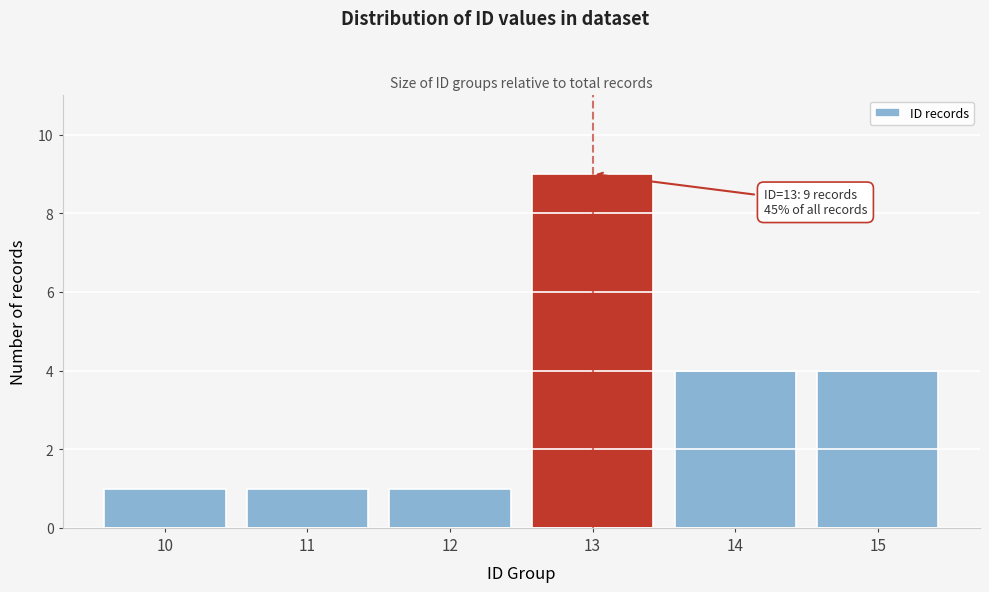

Reading right to left, extract all data points from this chart.

4	4	9	1	1	1